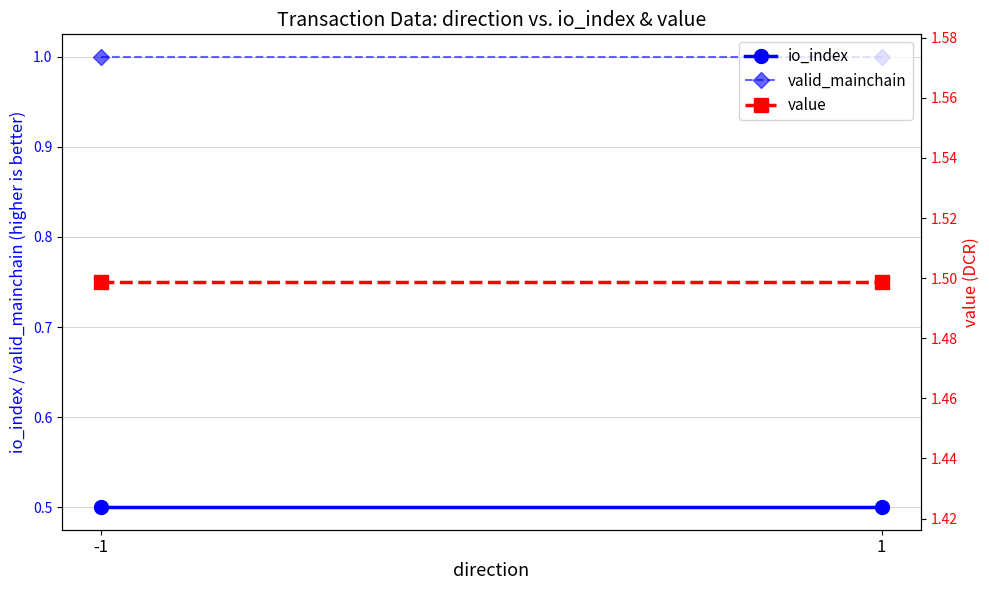

Which category has the lowest value across all series?

-1